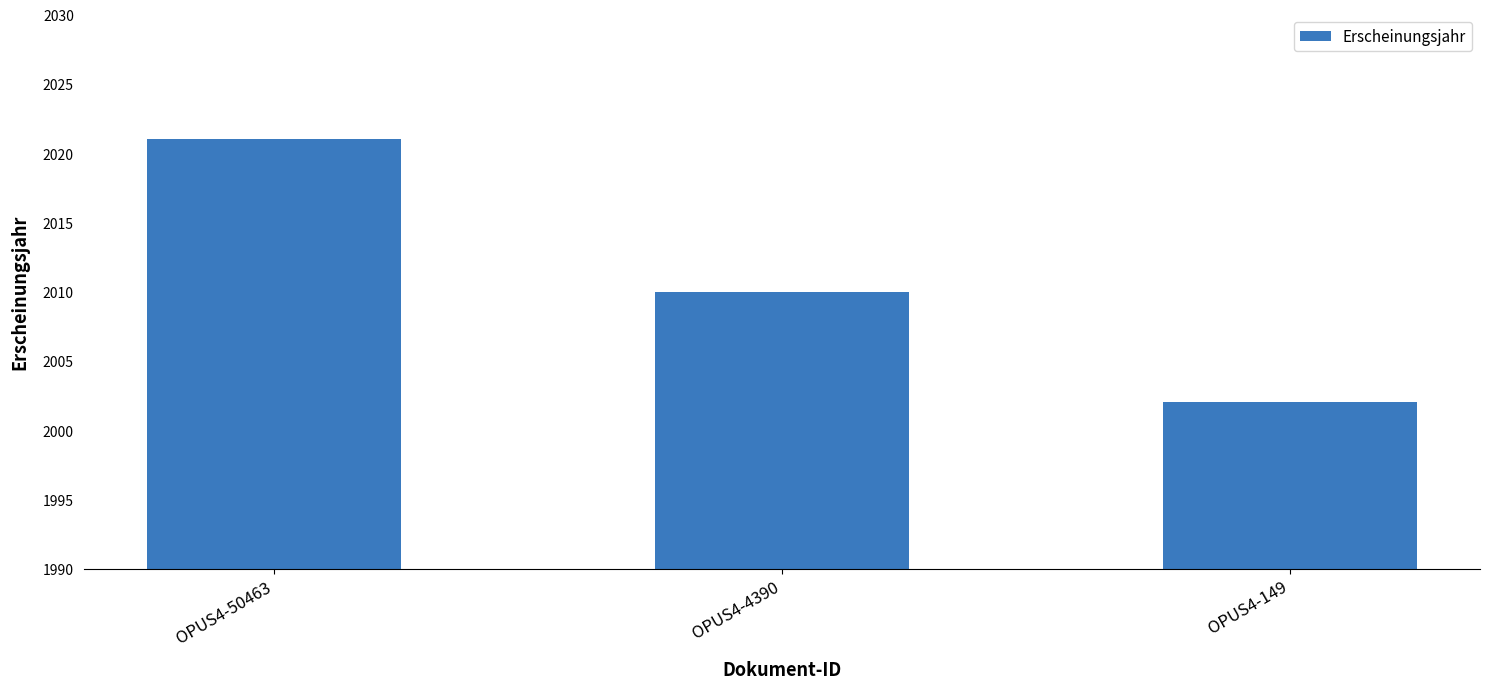

How many data points does each series have?

3